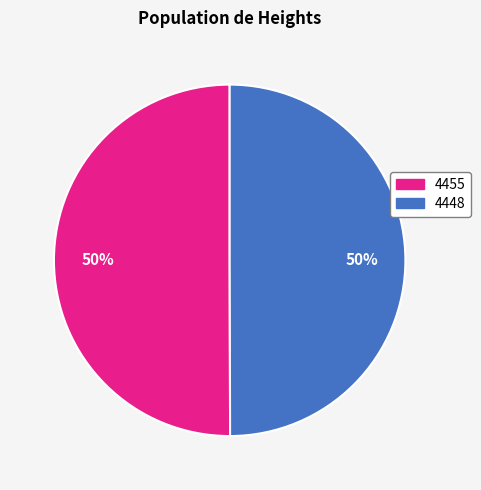

Combined, do 4448 and 4455 account for over 50%?

Yes